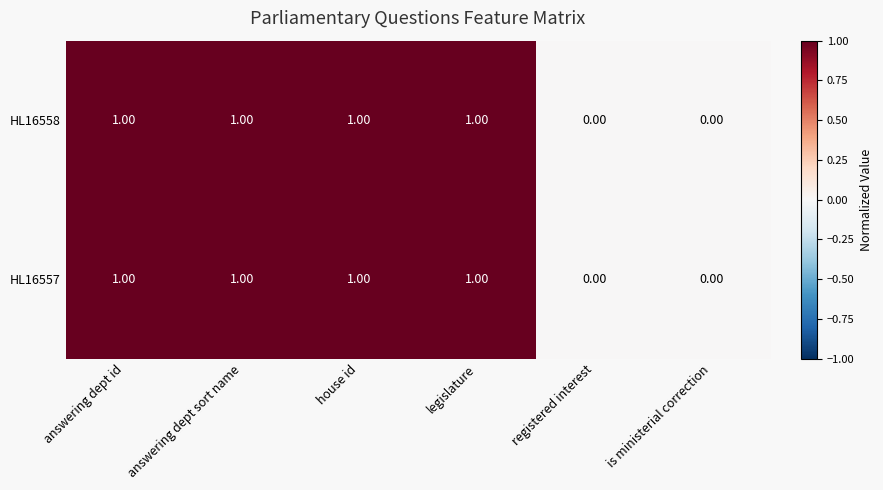

What is the sum of all HL16558 values?

4